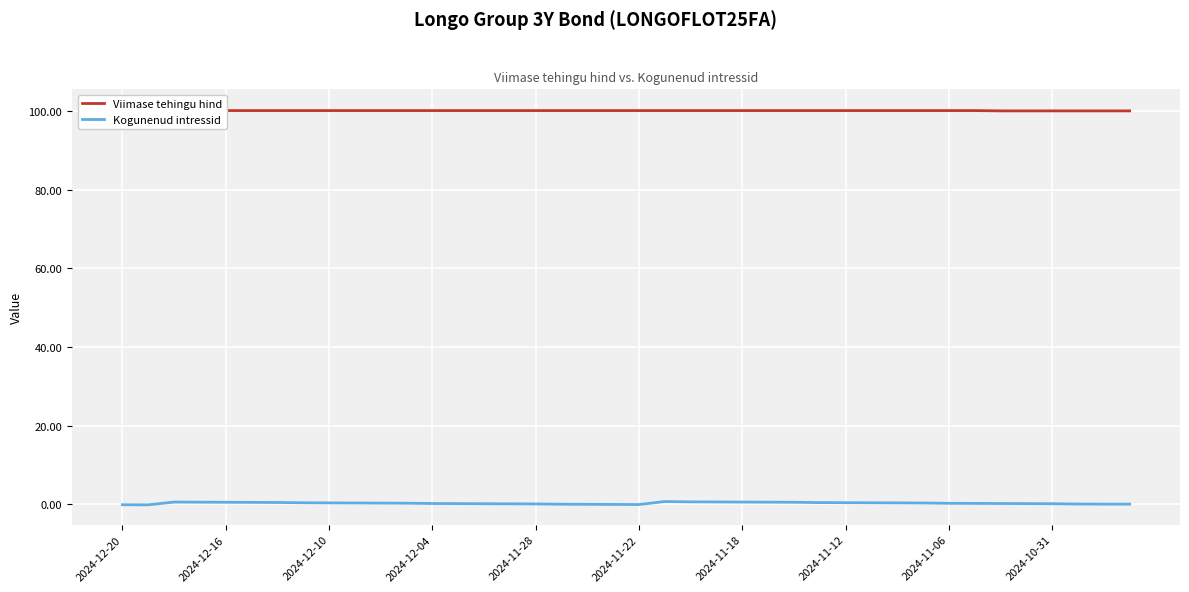

The Kogunenud intressid series shows 0.2 at 2024-12-04. True or false?

False